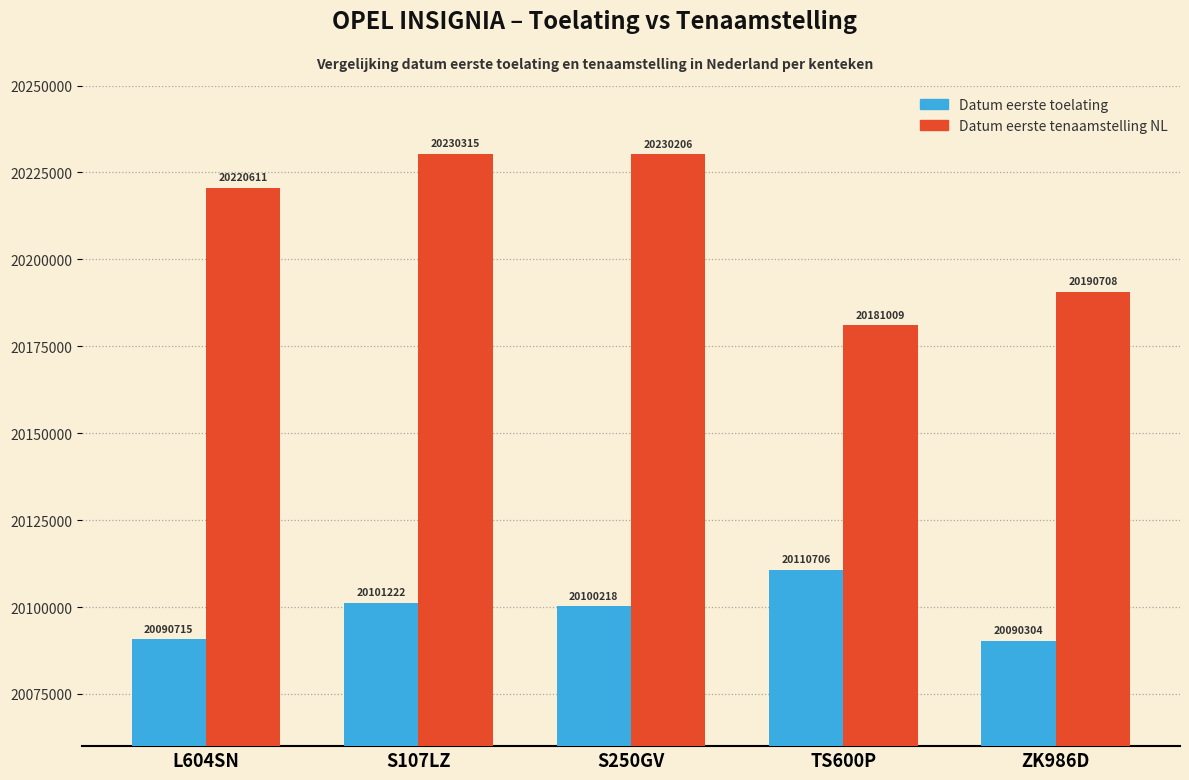

Which label corresponds to the smallest value in the chart?

ZK986D